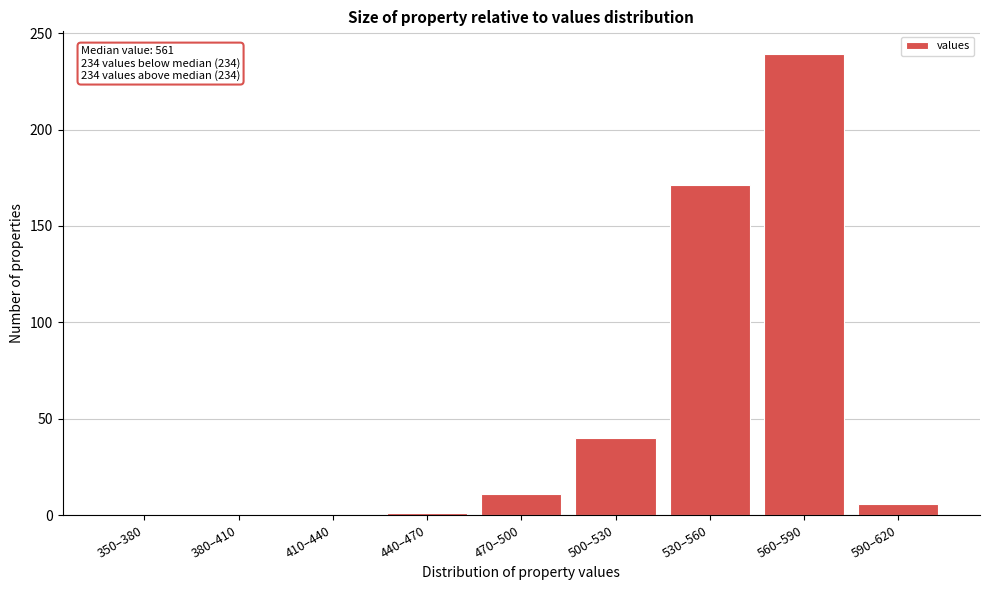

What is the sum of all values?

468